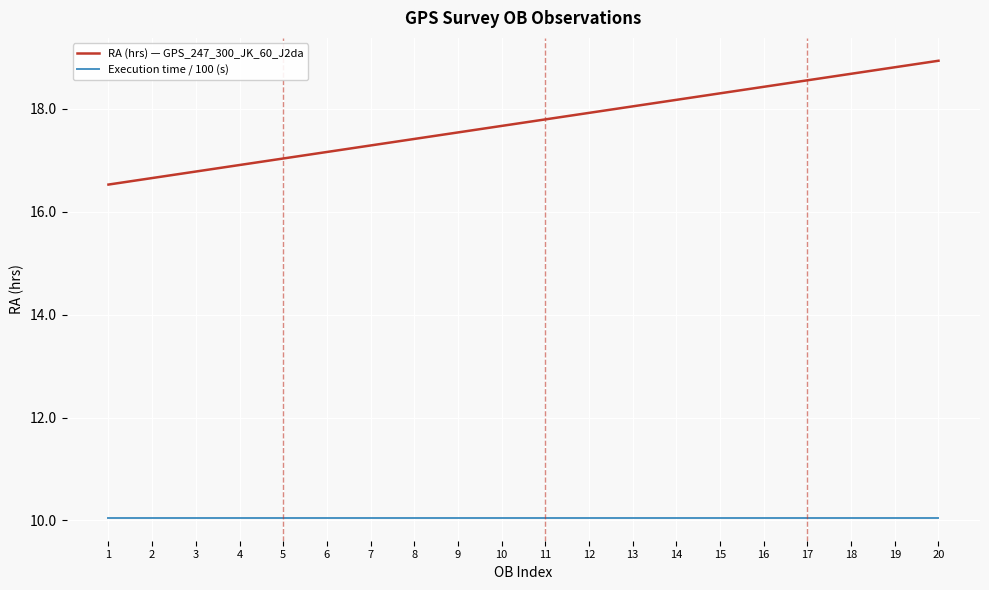

True or false: RA (hrs) — GPS_247_300_JK_60_J2da and Execution time / 100 (s) cross at least once.

False